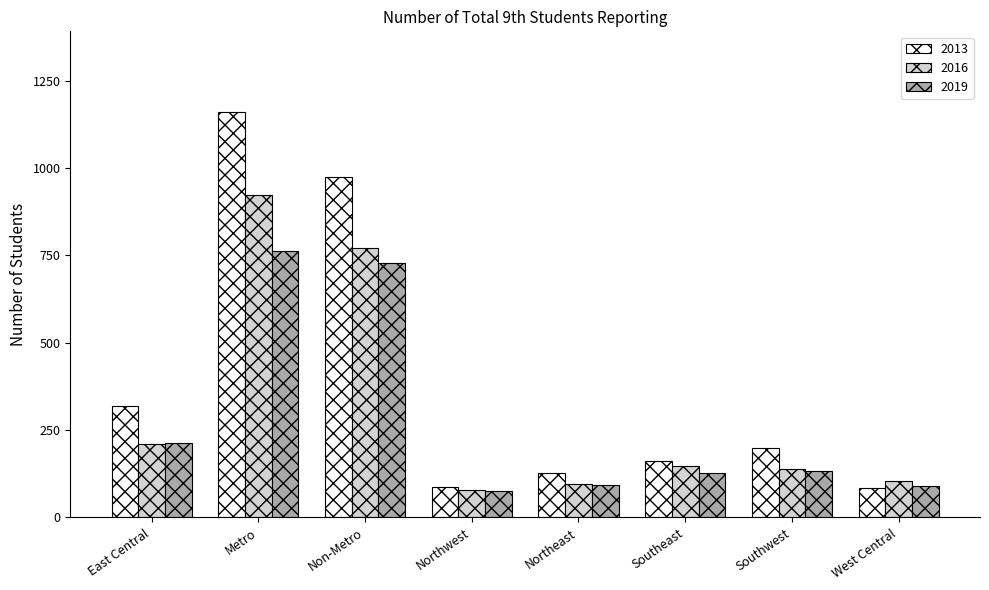

What is the sum of all 2016 values?

2465